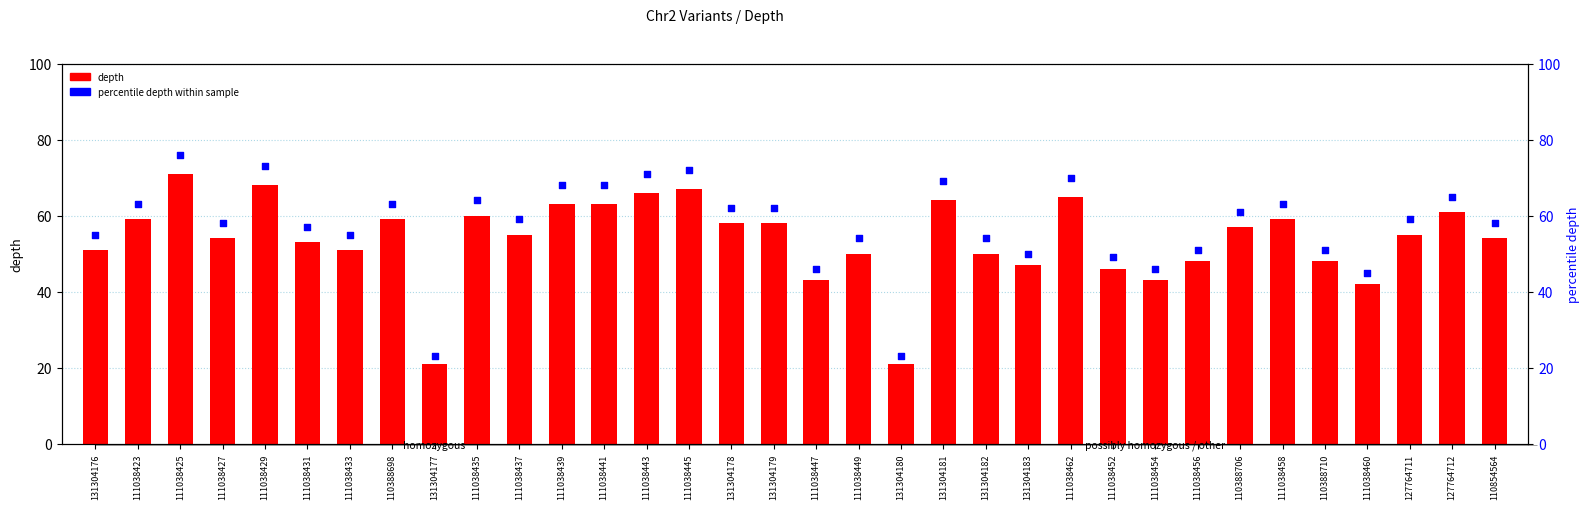

Which series has the largest total across all categories?

percentile depth within sample